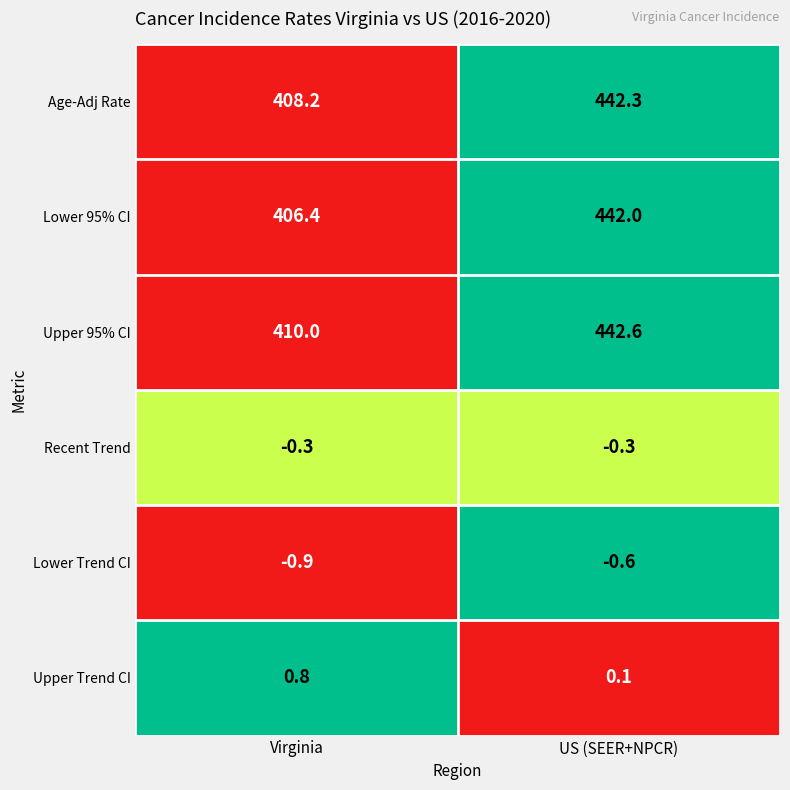

What is the difference between the Upper 95% CI values at Virginia and US (SEER+NPCR)?

32.6